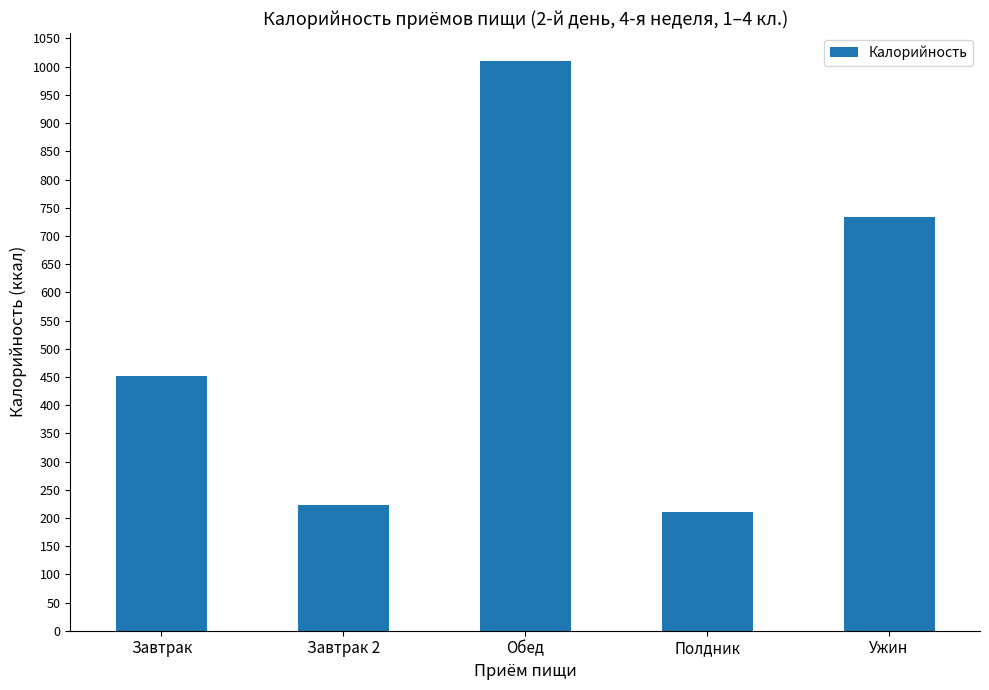

Is it true that the value at Ужин is 1180.0?

False